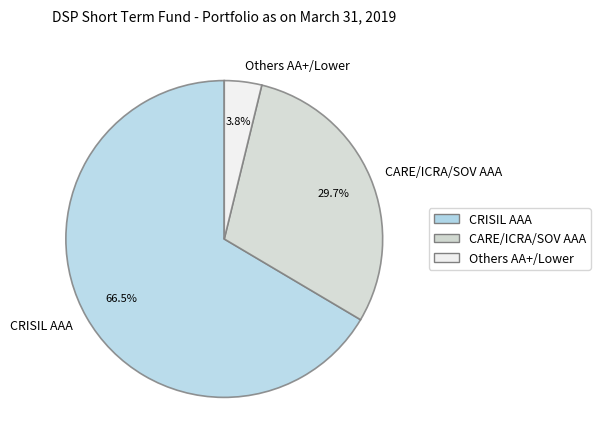

How much of the chart is everything except CARE/ICRA/SOV AAA?

70.3%